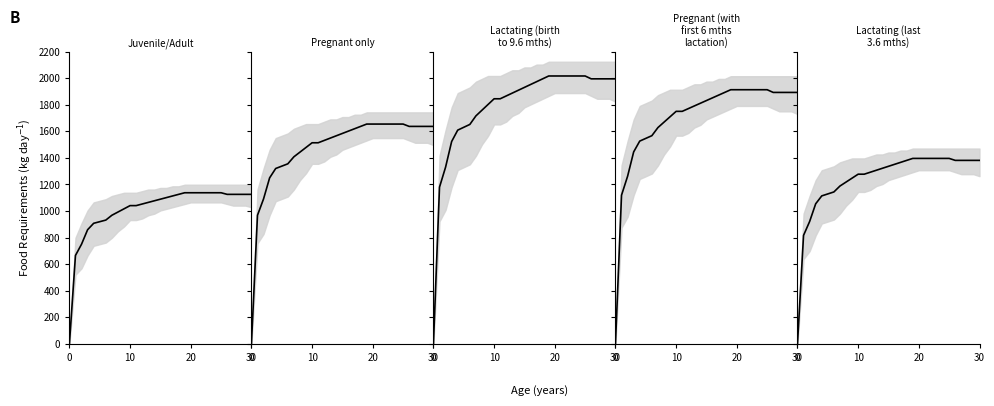

True or false: Pregnant only and Juvenile/Adult intersect in this chart.

False